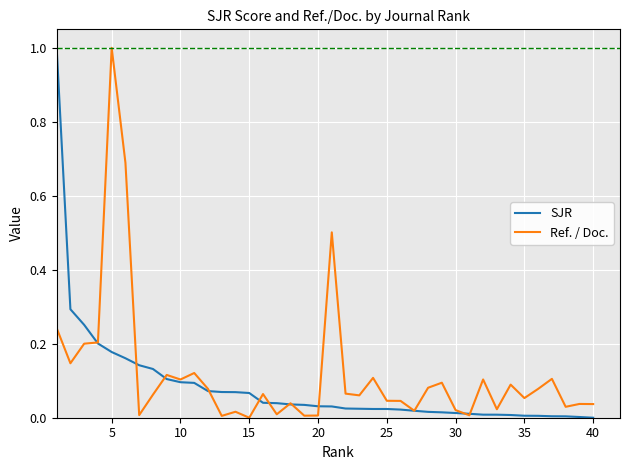

True or false: Ref. / Doc. and SJR intersect in this chart.

True